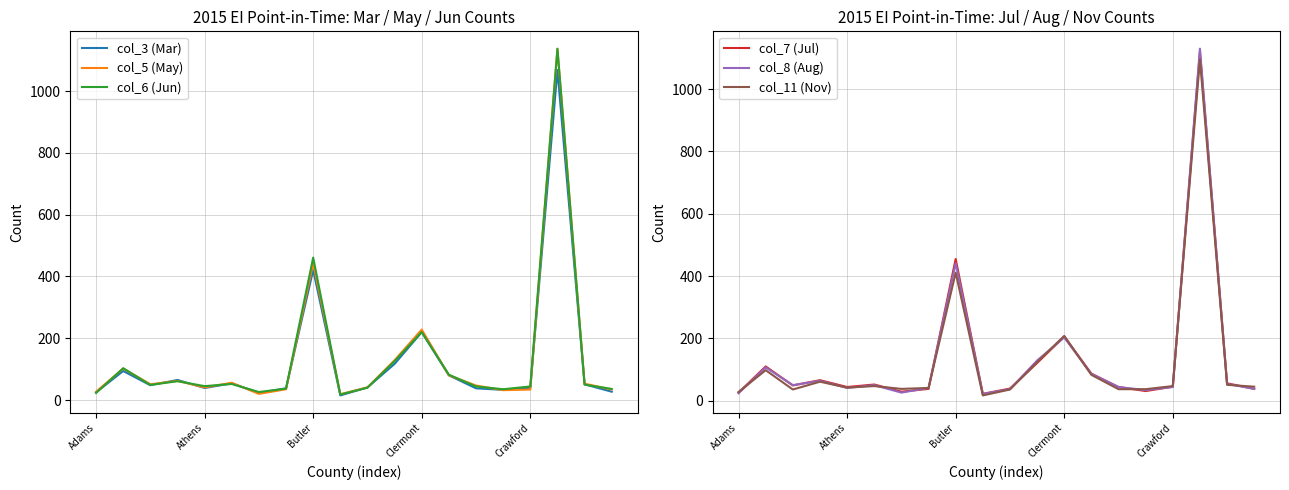

What is the label of the 19th point from the left?

18